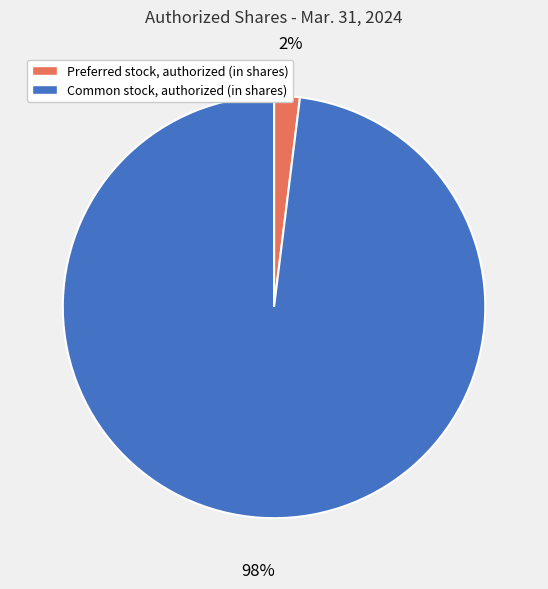

What is the largest slice in the pie chart?

Common stock, authorized (in shares)